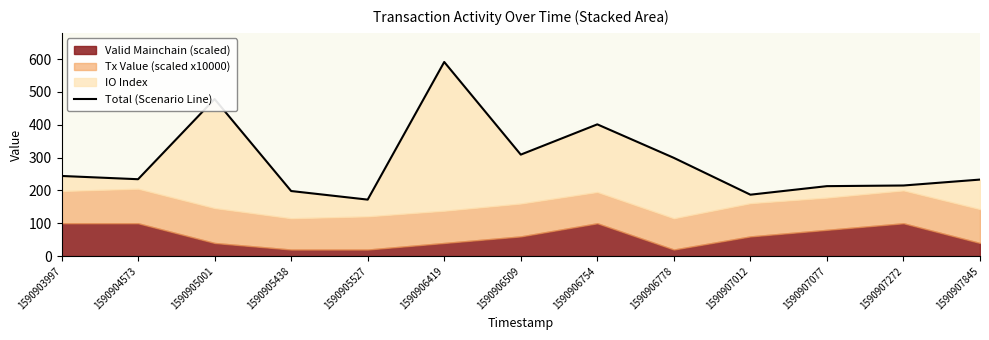

List the labels in order of value, smallest first.

1590905527, 1590907012, 1590905438, 1590907077, 1590907272, 1590907845, 1590904573, 1590903997, 1590906778, 1590906509, 1590906754, 1590905001, 1590906419